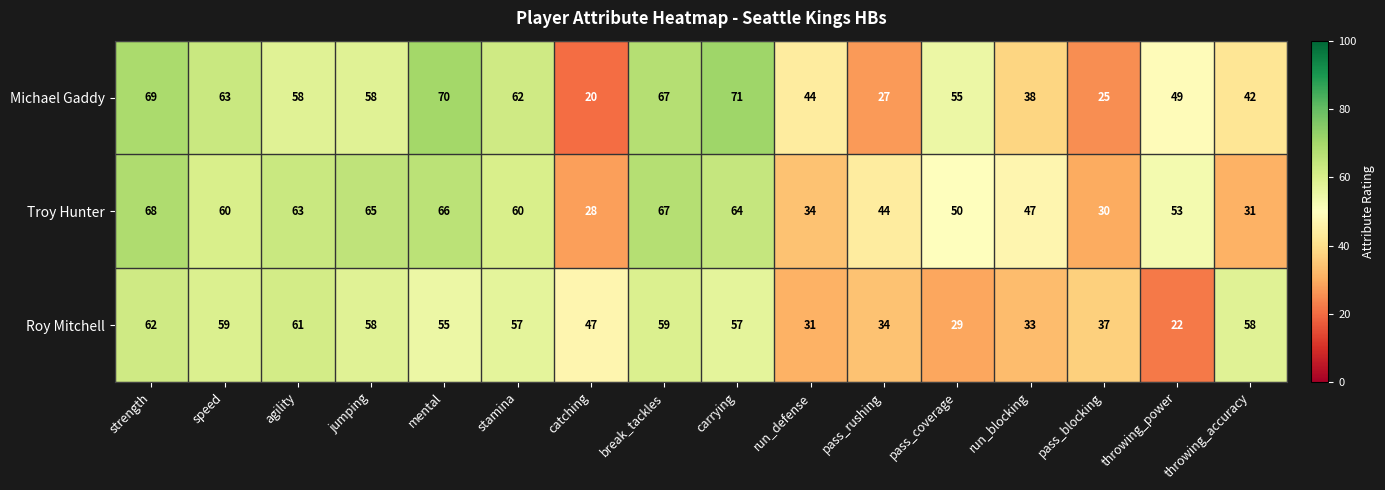

At which label does Michael Gaddy first exceed 58?

strength